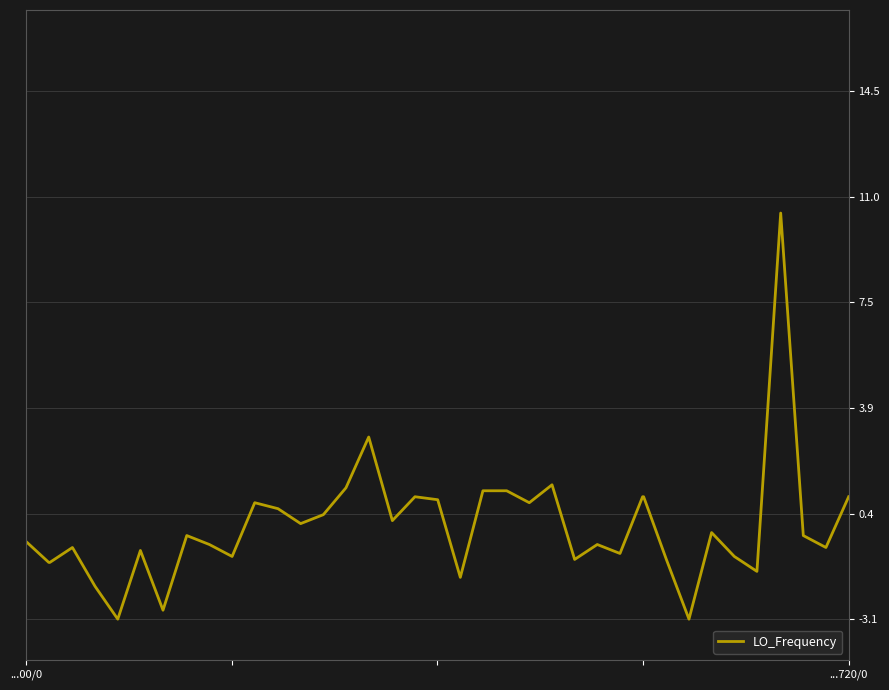

What is the difference between the maximum and minimum values?

13.6